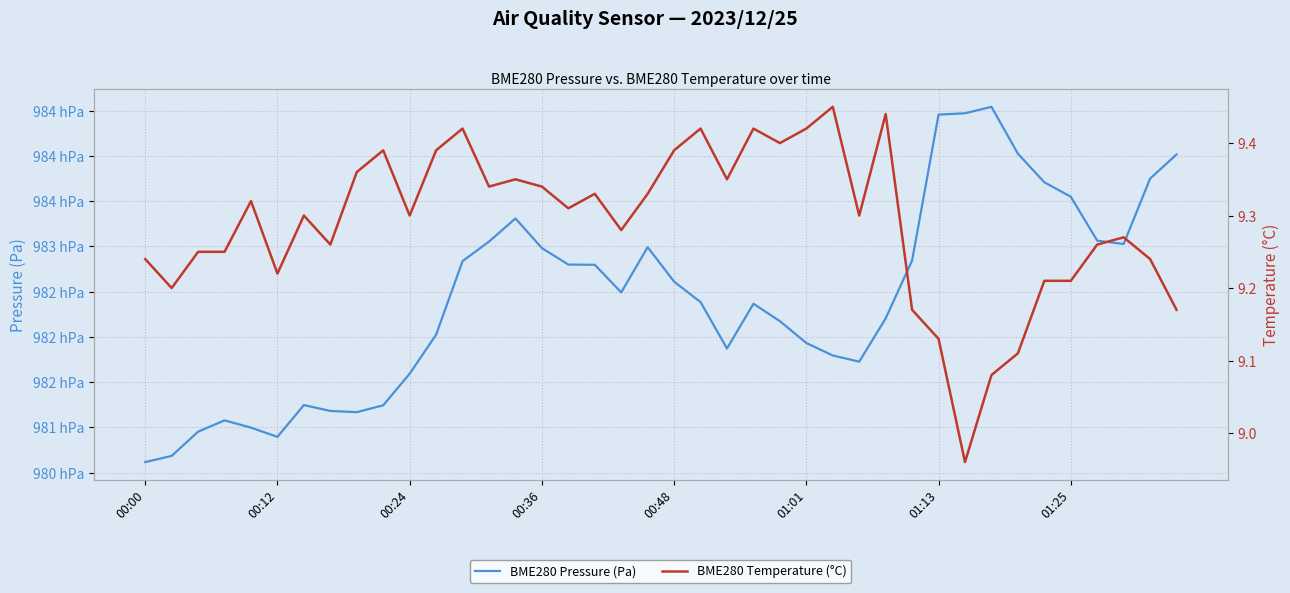

Which series has the largest total across all categories?

BME280 Pressure (Pa)